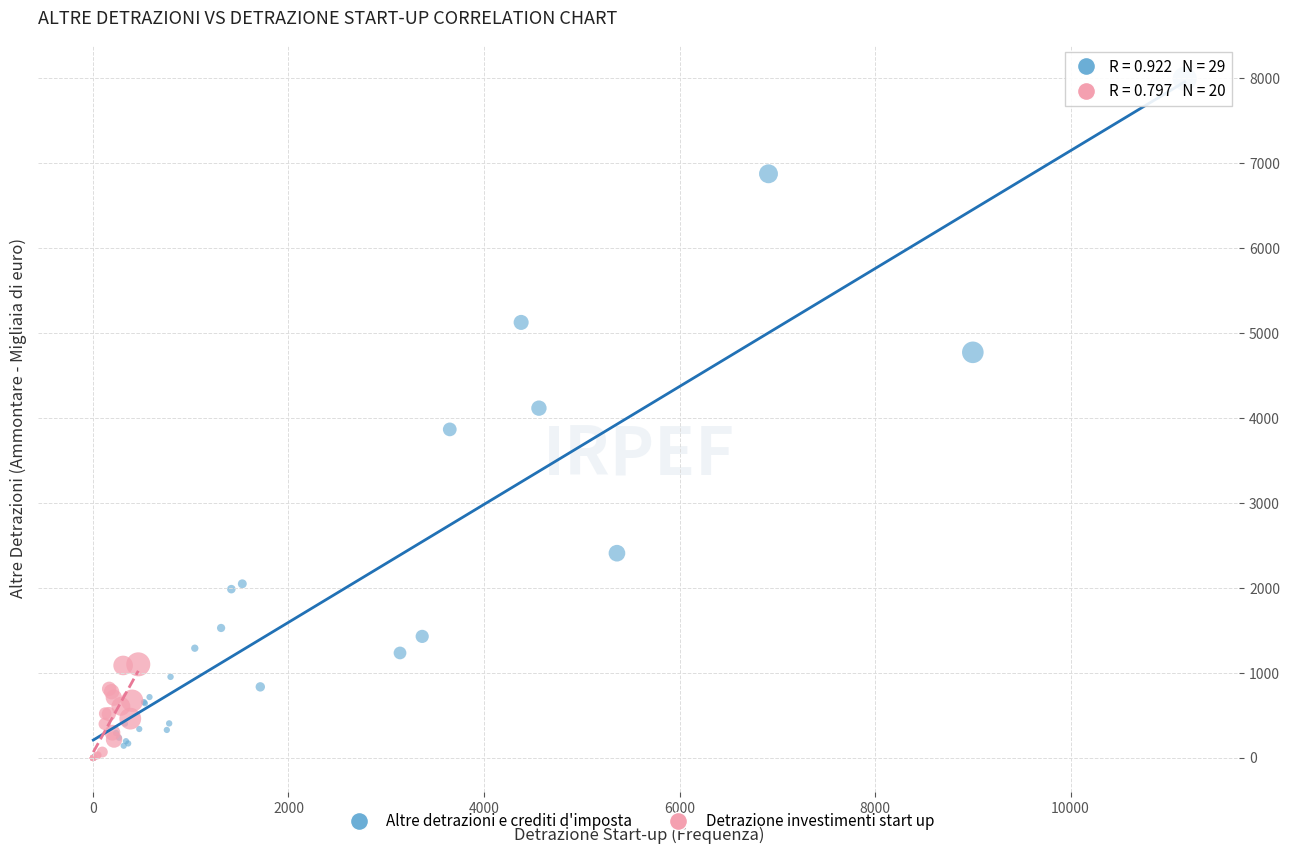

Which series has the widest spread of Y values?

Altre detrazioni e crediti d'imposta